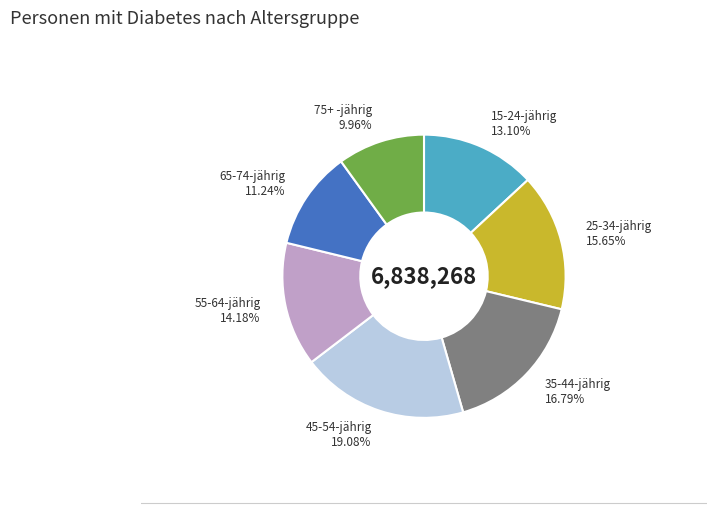

Is 45-54-jährig the majority of the pie?

No